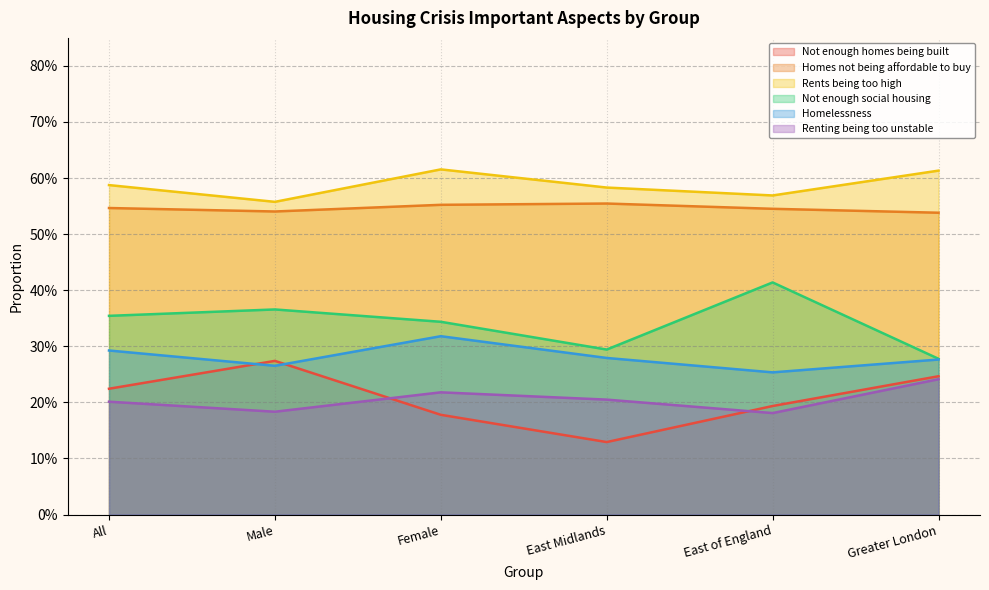

What is the minimum value for Not enough social housing?

0.3